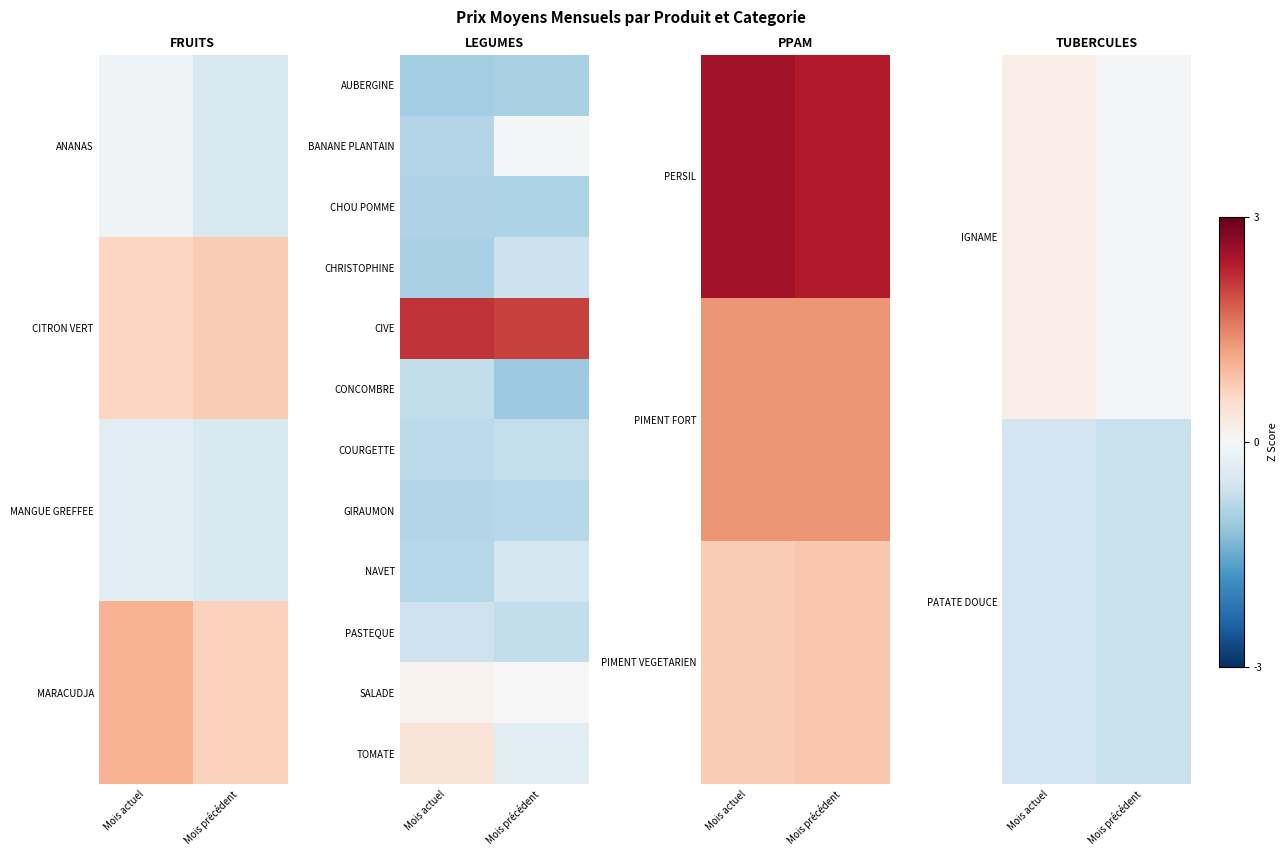

What is the sum of the NAVET values at Mois actuel and Mois précédent?

-1.4